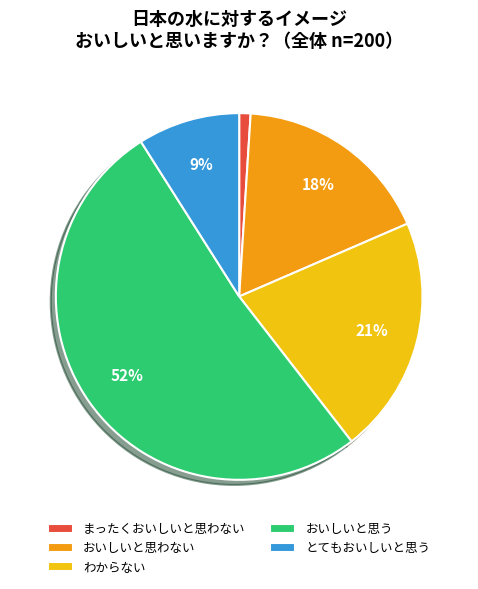

Which category has the biggest portion of the pie?

おいしいと思う